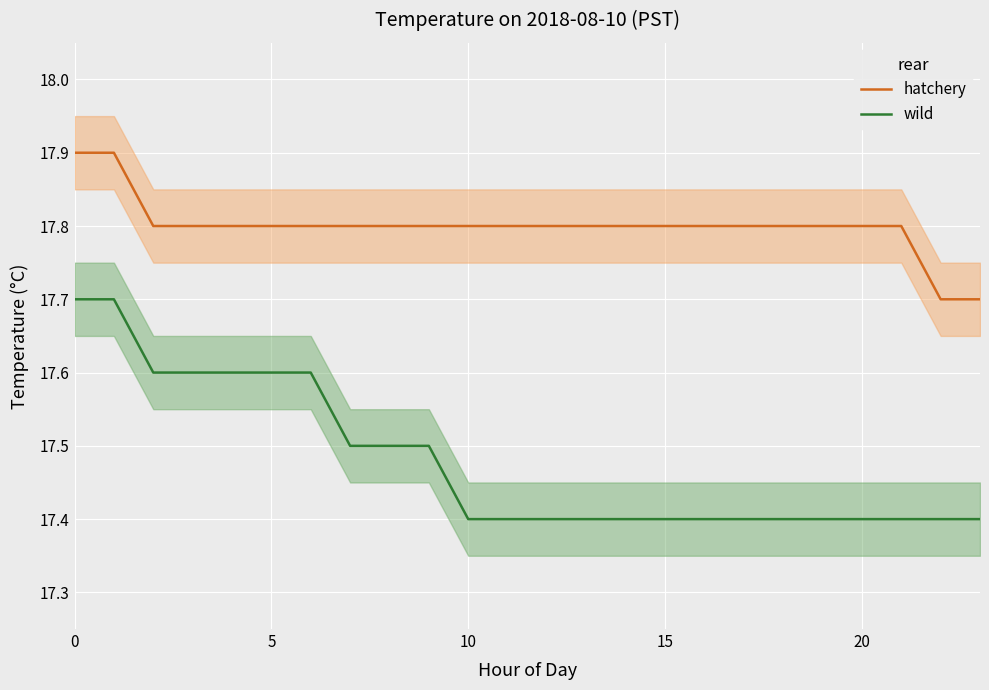

True or false: wild and hatchery intersect in this chart.

False